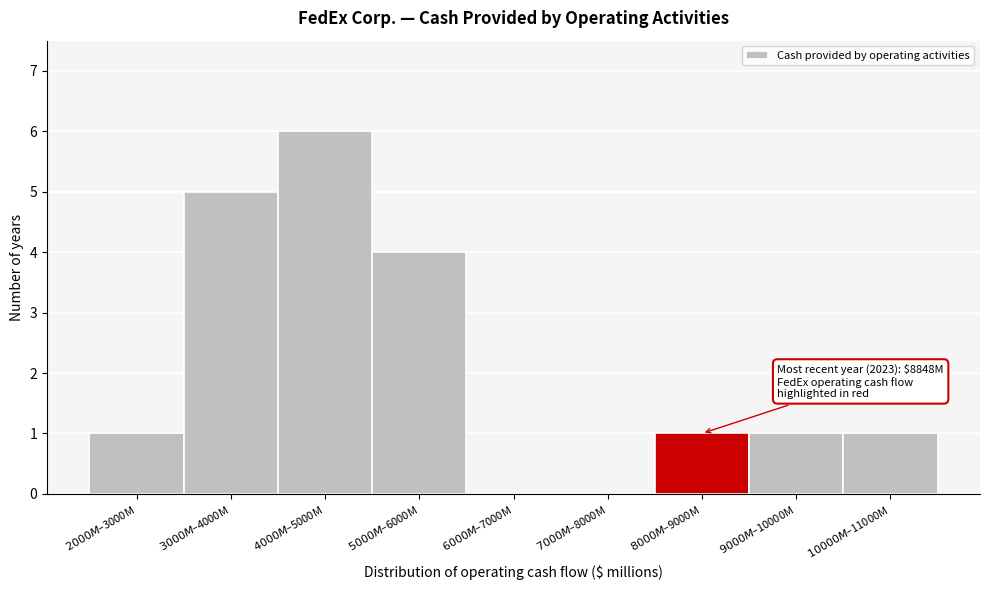

What is the maximum value shown in the chart?

6